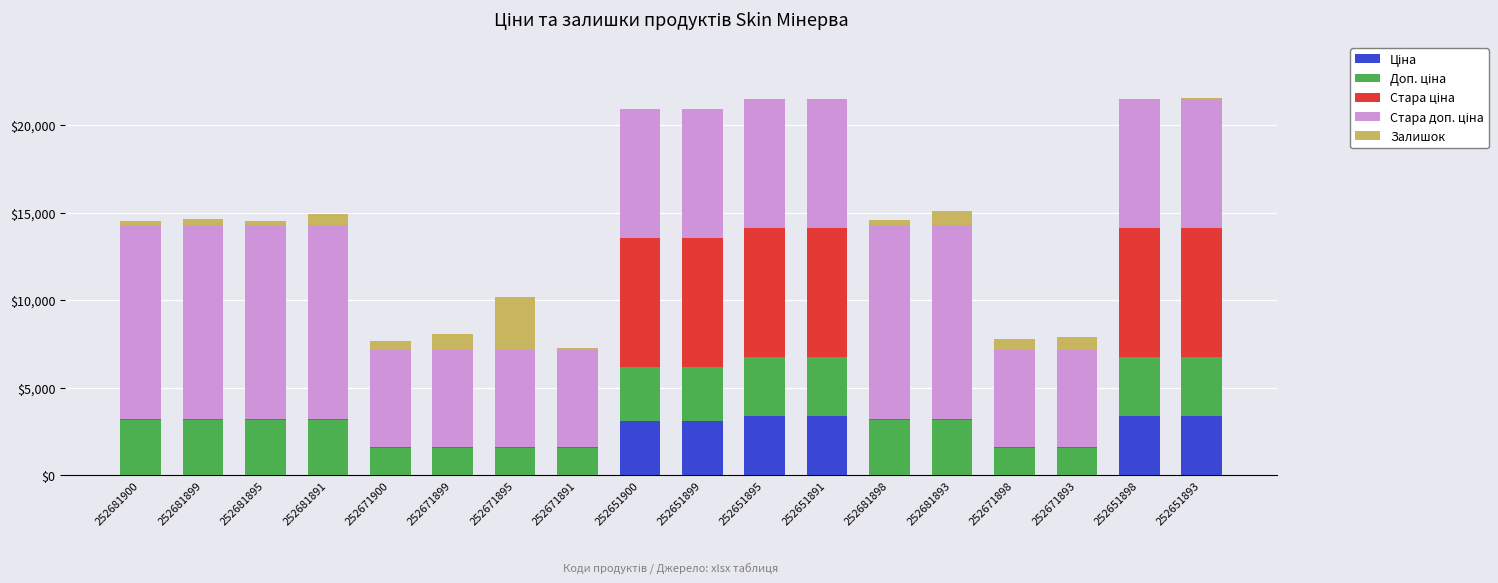

How many categories are shown in the chart?

18